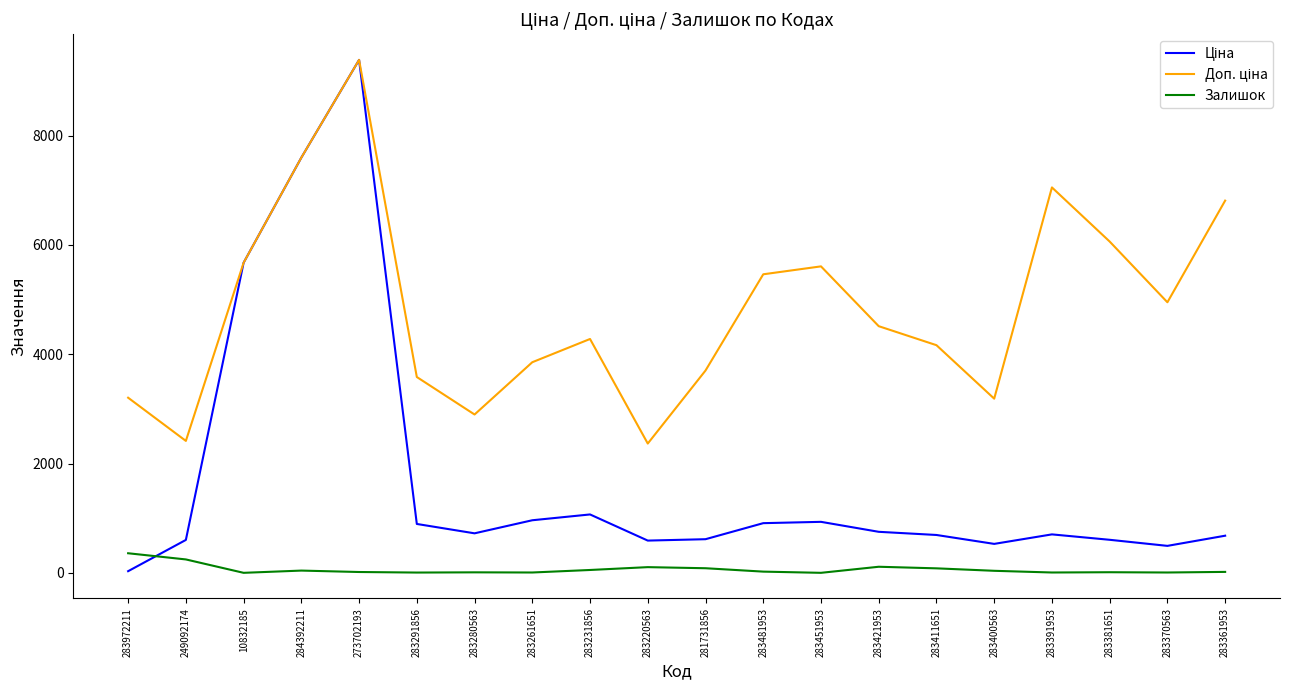

What is the total value across all series at 249092174?

3265.6